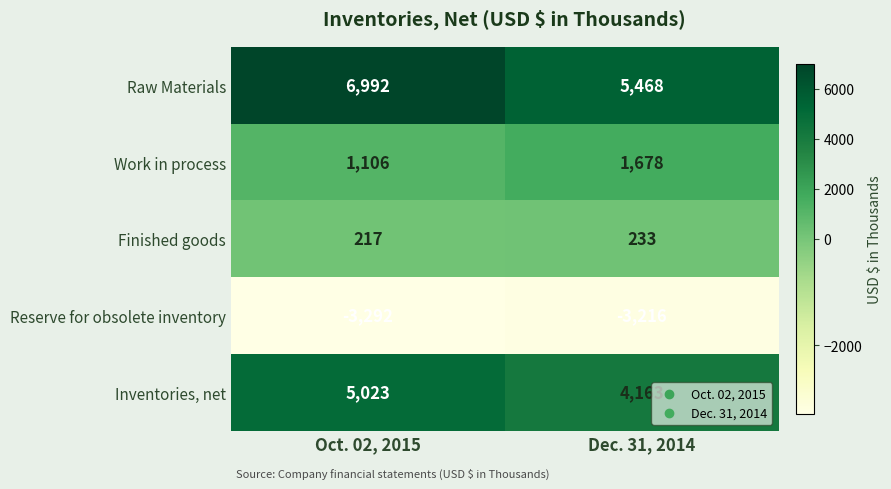

Count the number of data series in this chart.

5